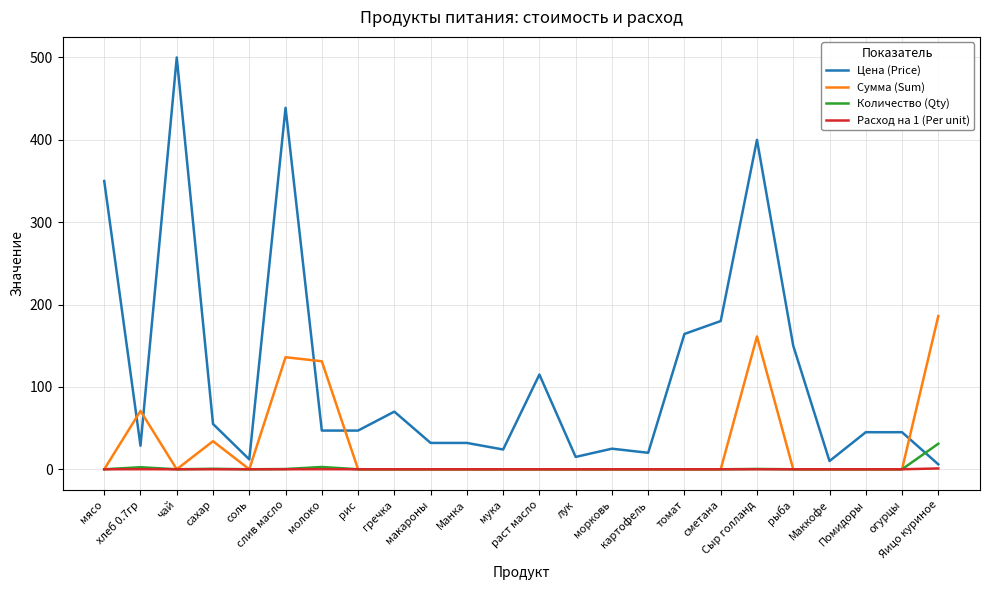

Rank the series by their maximum value, from highest to lowest.

Цена (Price), Сумма (Sum), Количество (Qty), Расход на 1 (Per unit)